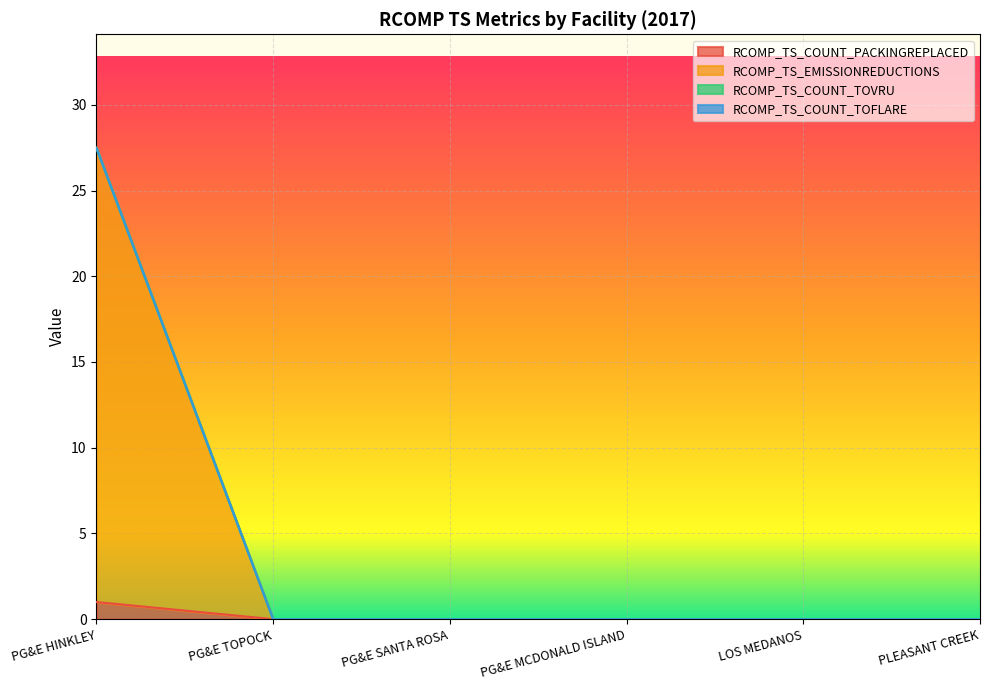

The RCOMP_TS_COUNT_PACKINGREPLACED series shows -10.1 at PG&E TOPOCK. True or false?

False